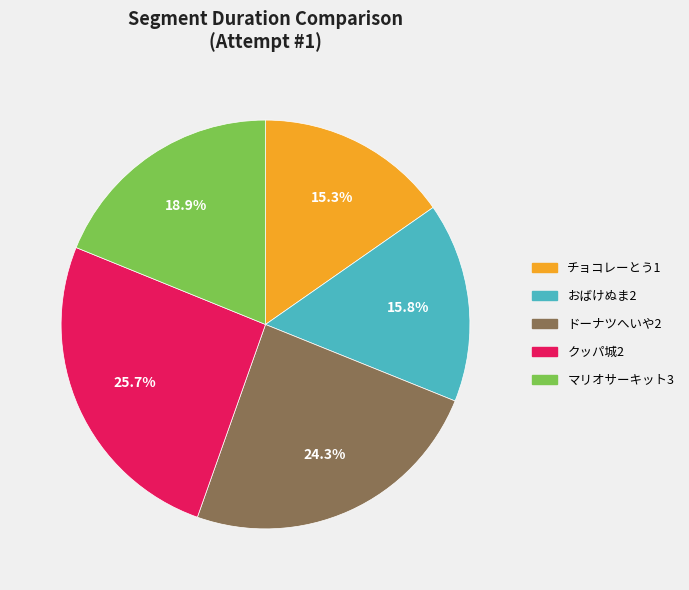

Which has a higher value, クッパ城2 or チョコレーとう1?

クッパ城2